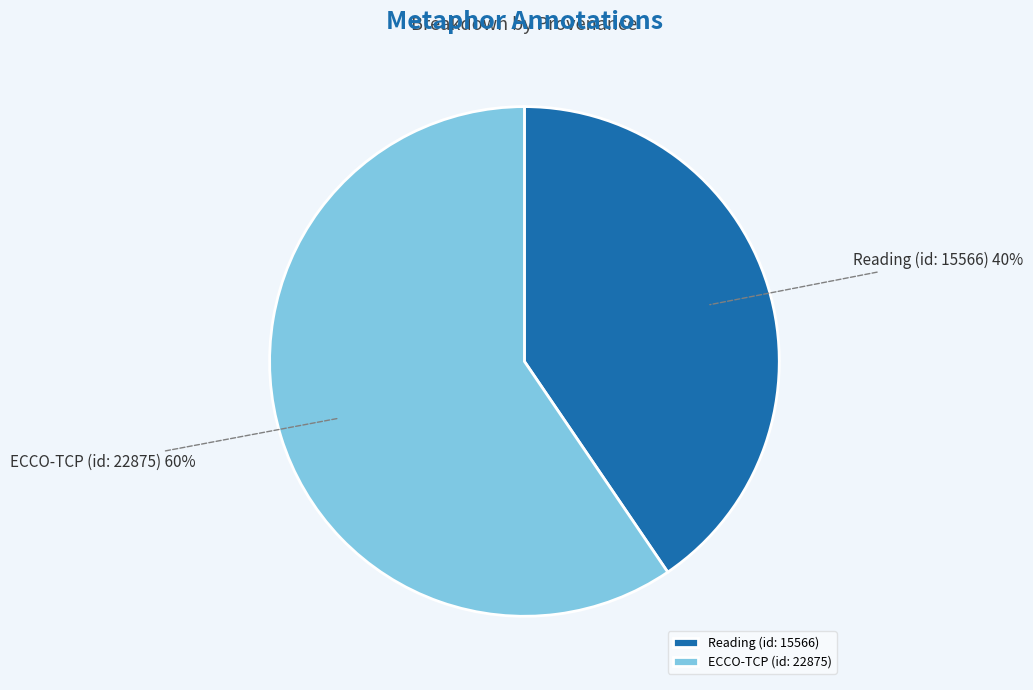

To the nearest percent, what percentage of the pie is ECCO-TCP (id: 22875)?

60%